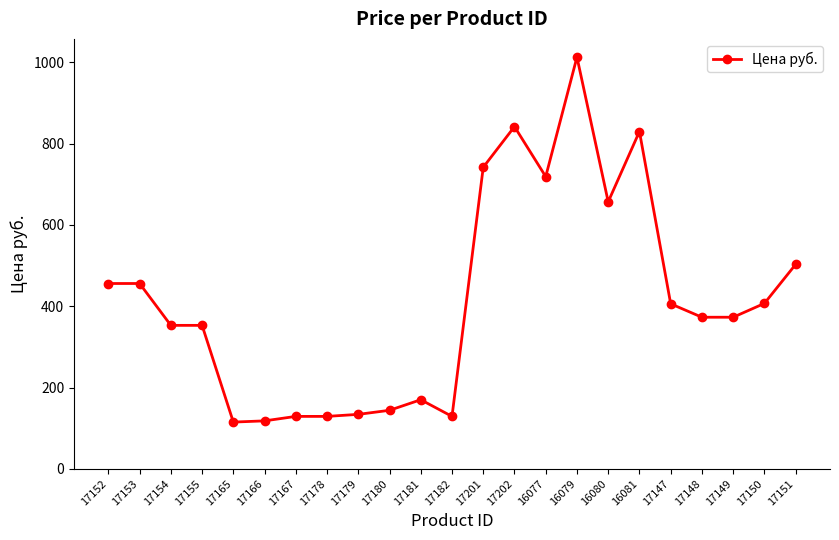

True or false: the data has more than 1 interior local peaks.

True